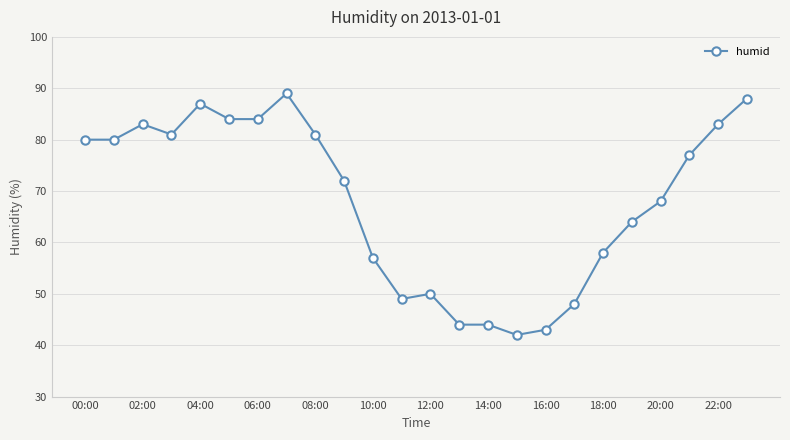

What is the value of the 7th point from the left?

84